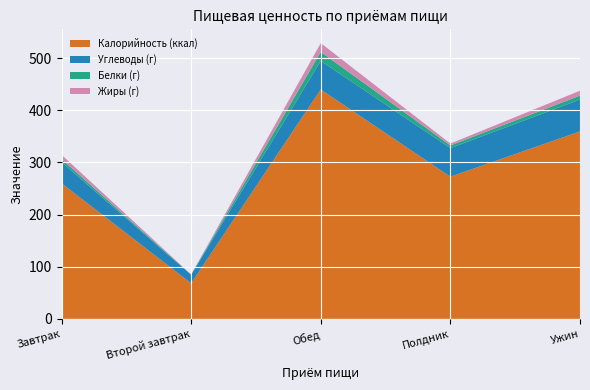

Reading right to left, extract all data points from this chart.

Калорийность (ккал): 359.6	272.7	440.0	68.2	260.1
Углеводы (г): 61.2	54.8	54.9	16.3	40.7
Белки (г): 7.5	5.1	17.3	0.3	5.7
Жиры (г): 9.4	3.7	16.8	0.2	8.3